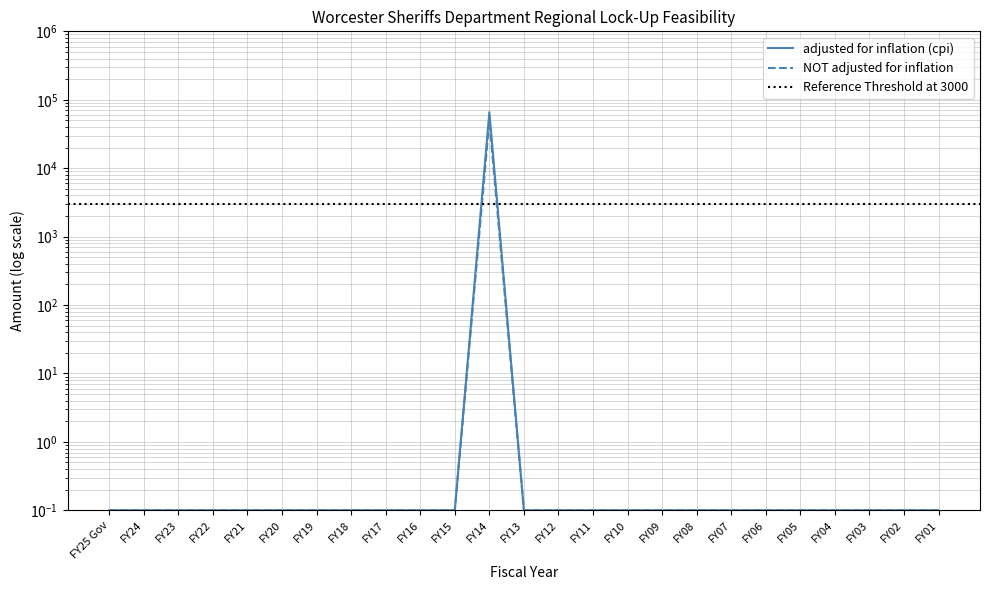

What is the label of the 2nd point from the left?

FY24